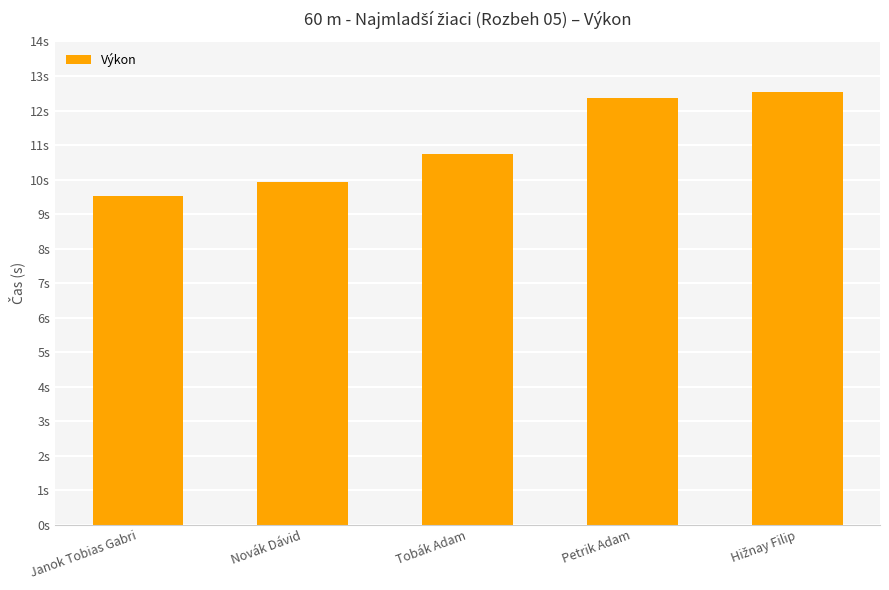

List the labels in order of value, smallest first.

Janok Tobias Gabri, Novák Dávid, Tobák Adam, Petrik Adam, Hižnay Filip